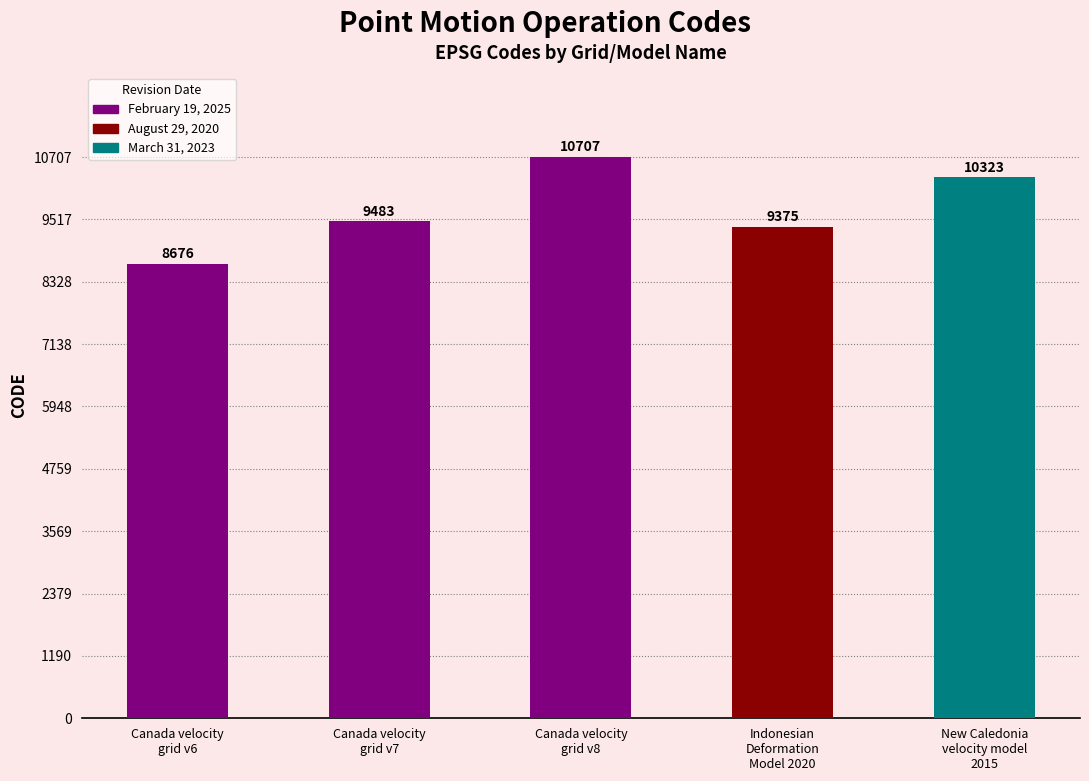

The chart shows a value of 10707 at Canada velocity
grid v8. True or false?

True